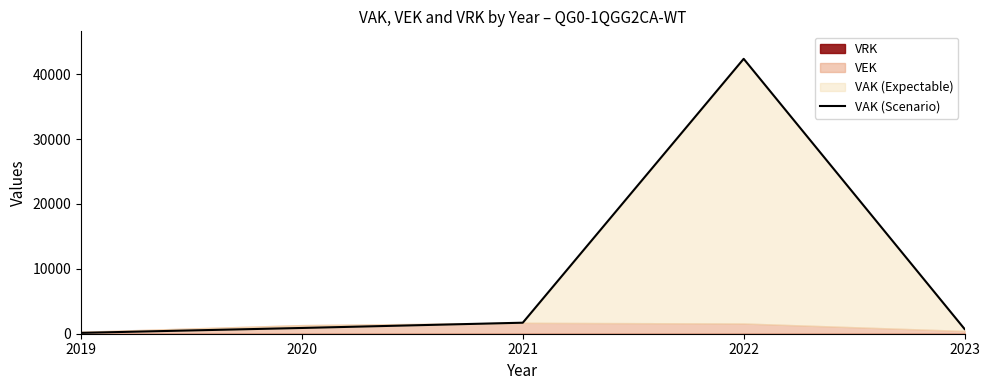

Which category has the lowest value across all series?

2019